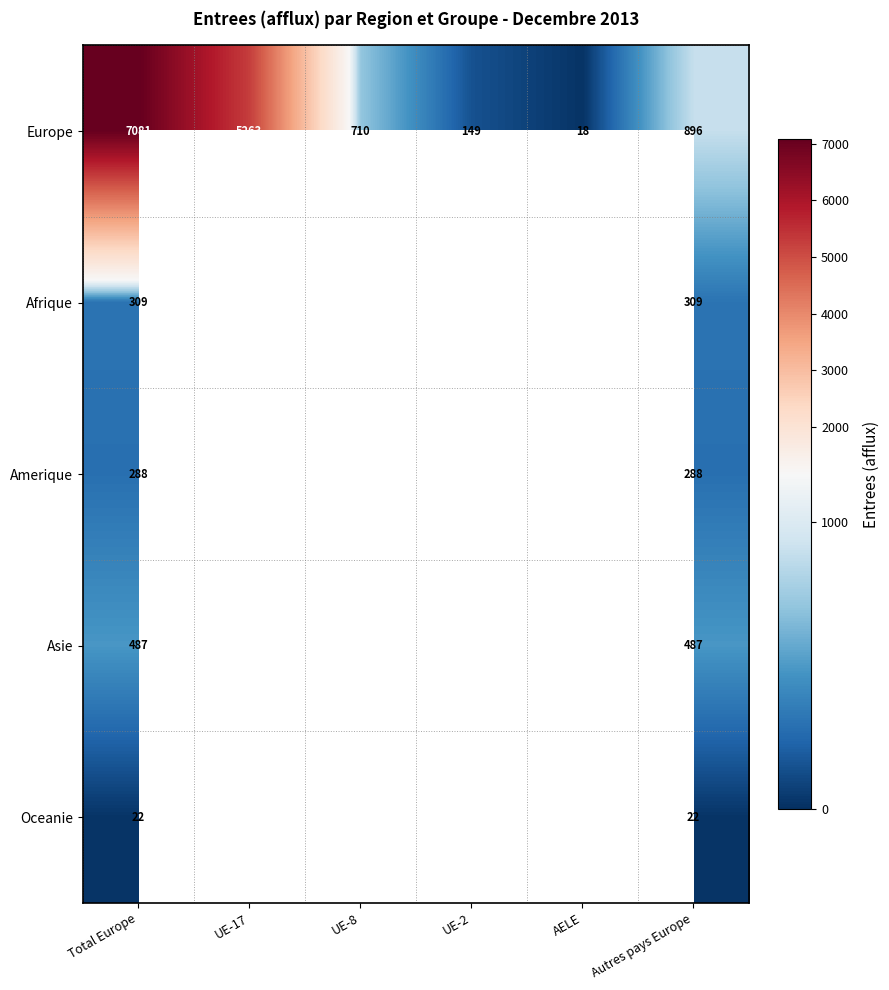

At which label does Europe first exceed 896?

Total Europe